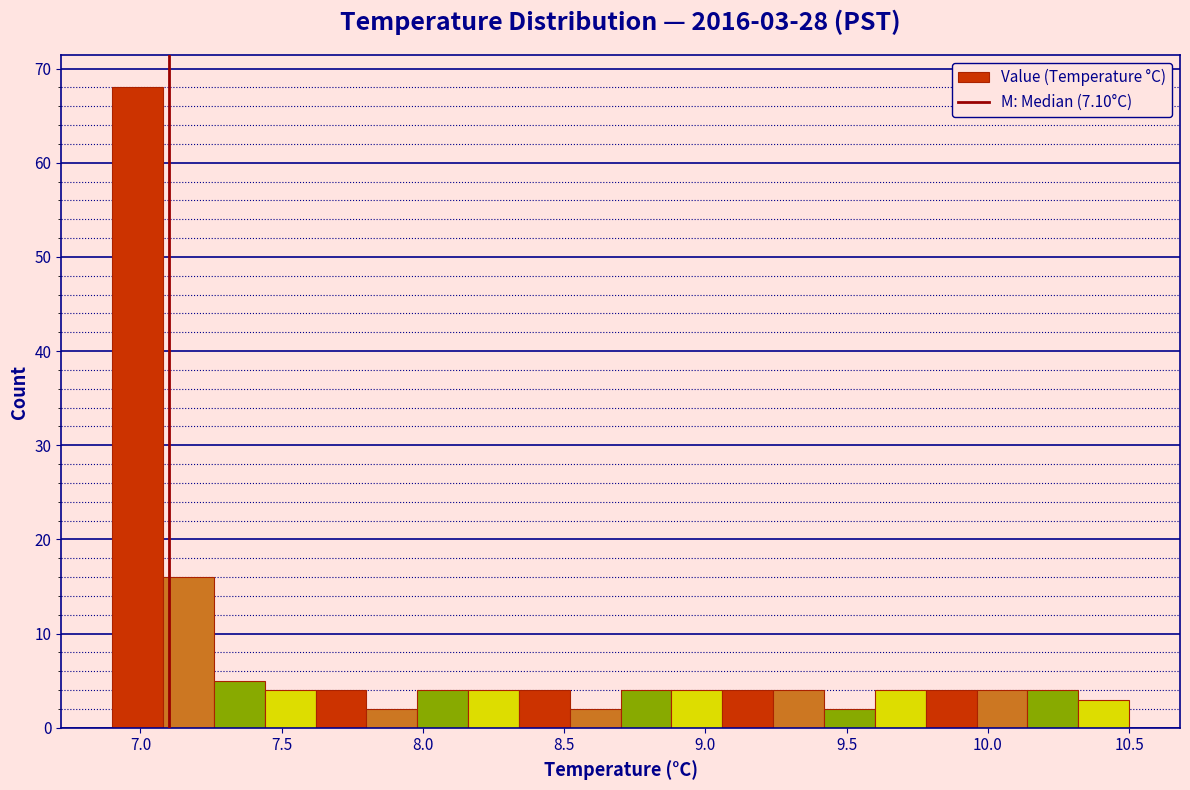

Read against the x-axis, roughly where is the centre of the tallest bar?

7.00